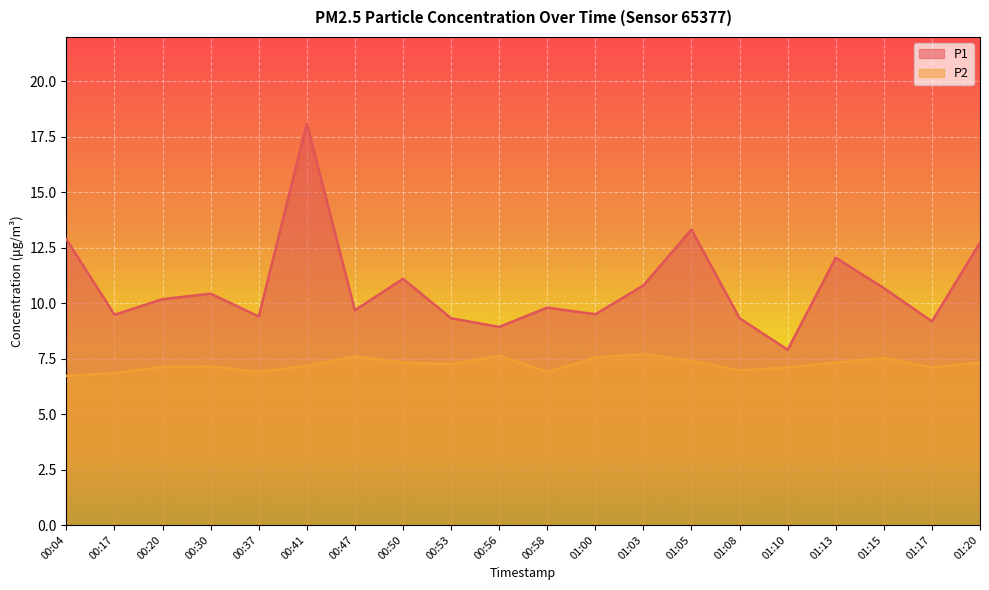

Reading left to right, what are all the values shown in this chart?

P1: 00:04=12.9	00:17=9.5	00:20=10.2	00:30=10.4	00:37=9.4	00:41=18.1	00:47=9.7	00:50=11.1	00:53=9.3	00:56=8.9	00:58=9.8	01:00=9.5	01:03=10.8	01:05=13.3	01:08=9.3	01:10=7.9	01:13=12.1	01:15=10.7	01:17=9.2	01:20=12.7
P2: 00:04=6.7	00:17=6.8	00:20=7.1	00:30=7.2	00:37=6.9	00:41=7.2	00:47=7.6	00:50=7.3	00:53=7.2	00:56=7.6	00:58=6.9	01:00=7.5	01:03=7.7	01:05=7.4	01:08=7.0	01:10=7.1	01:13=7.3	01:15=7.5	01:17=7.1	01:20=7.3